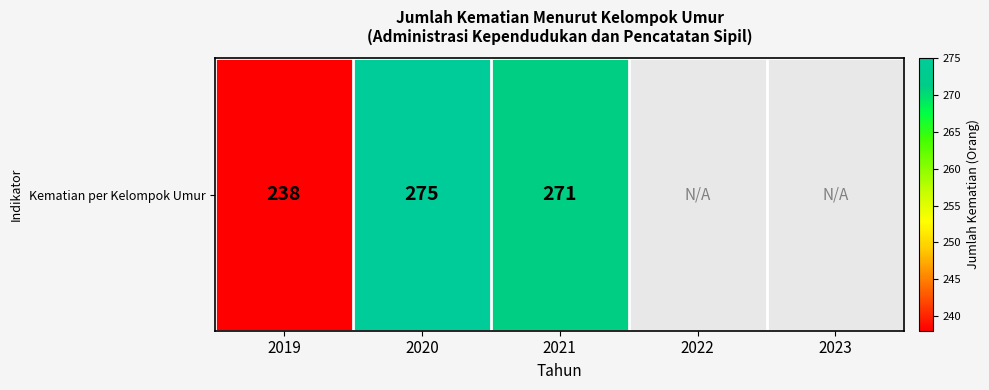

The value at 2021 is 271.0. True or false?

True